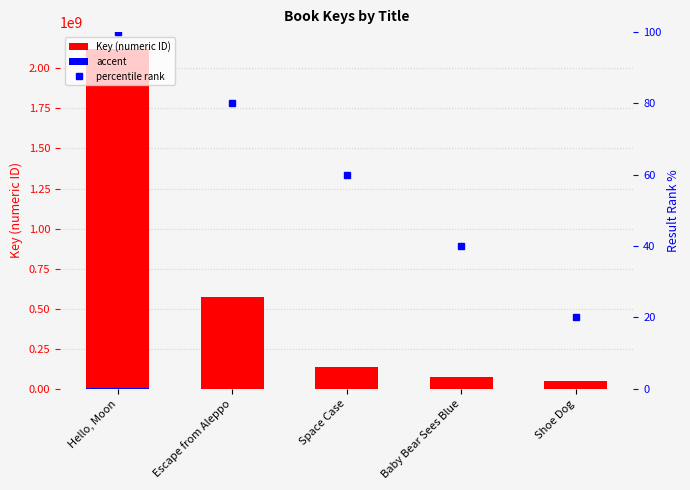

Where does the accent series first go above 272638?

Hello, Moon